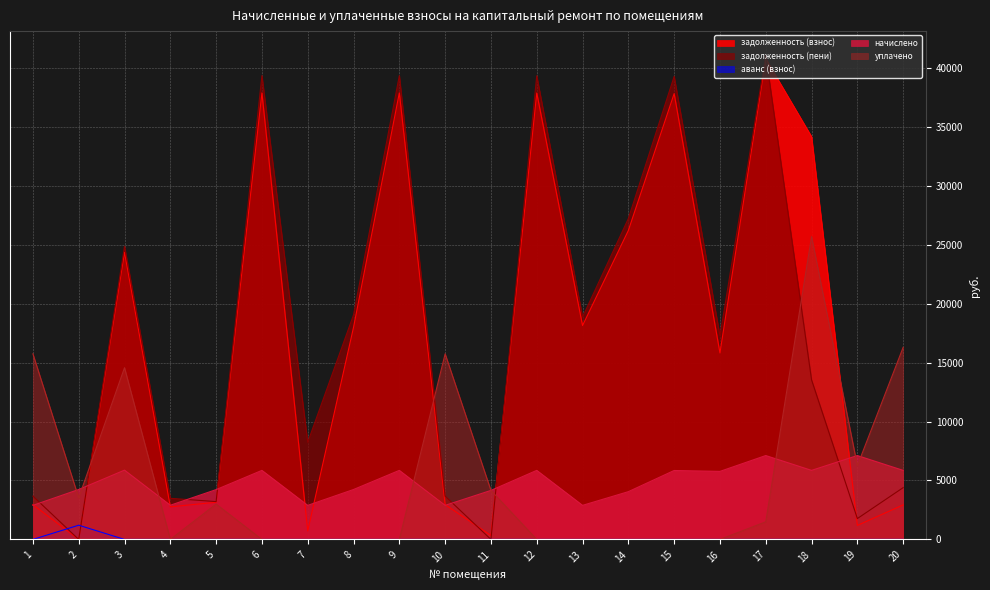

What is the difference between the maximum and minimum values in the задолженность (взнос) series?

40773.0